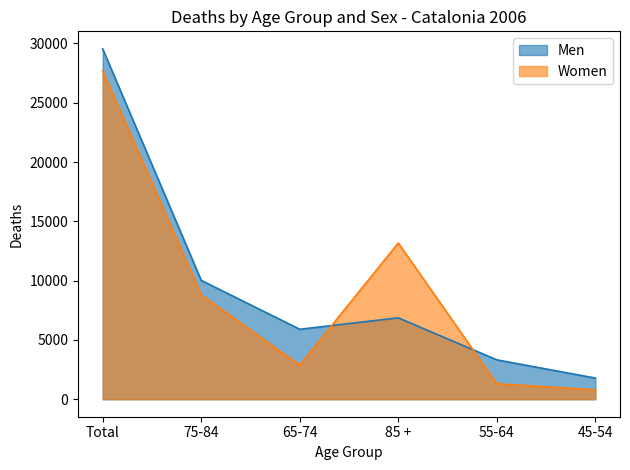

How many lines are shown in the chart?

2